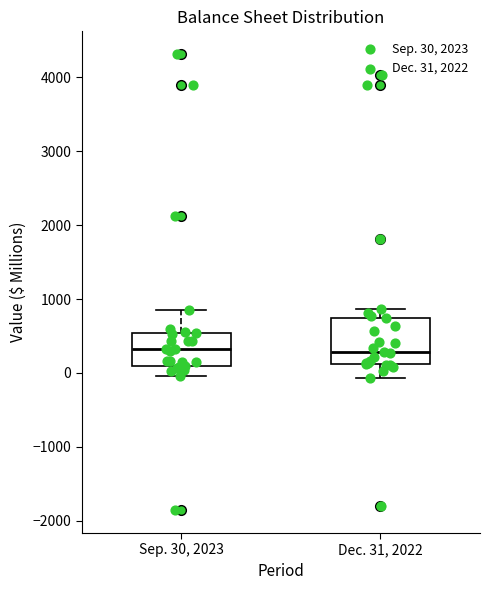

Which box is the tallest, from its lower edge to its upper edge?

Dec. 31, 2022